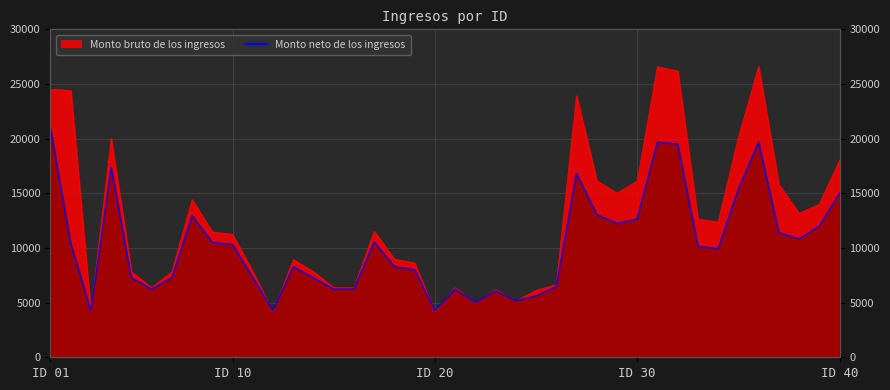

At which category is the sum across all series the highest?

31